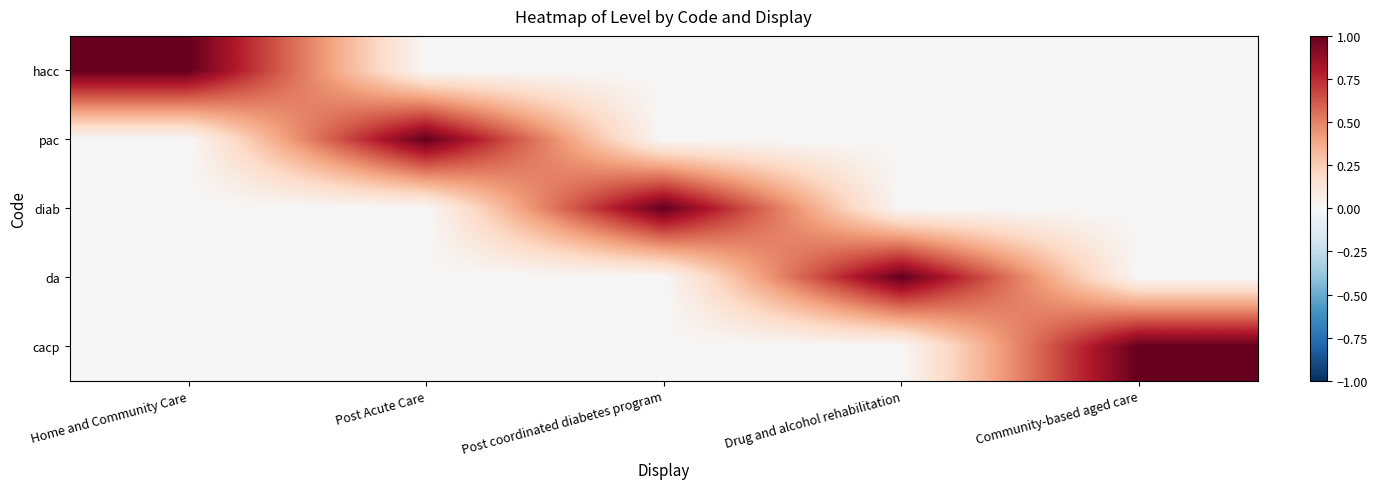

What is the total value across all series at Post coordinated diabetes program?

1